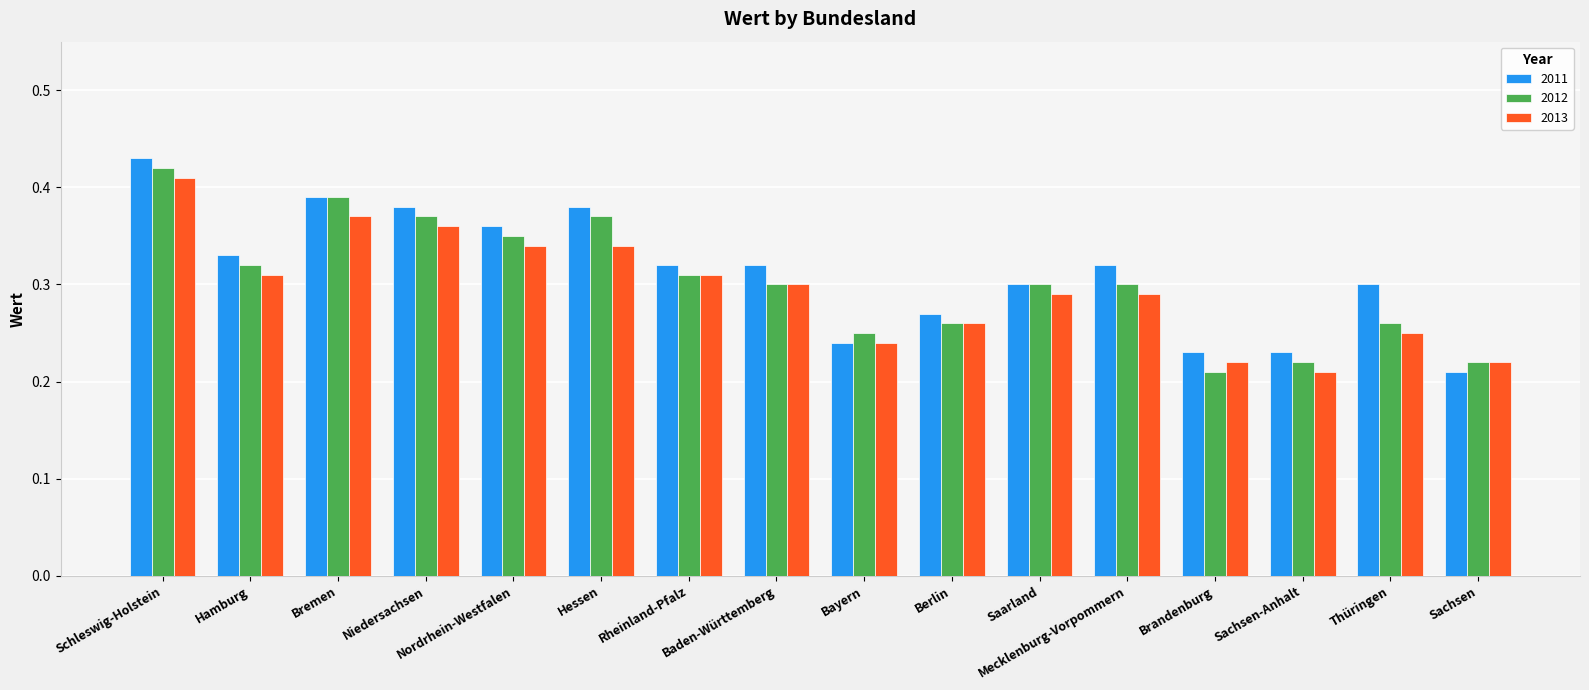

How many 2013 values are between 0 and 1?

16